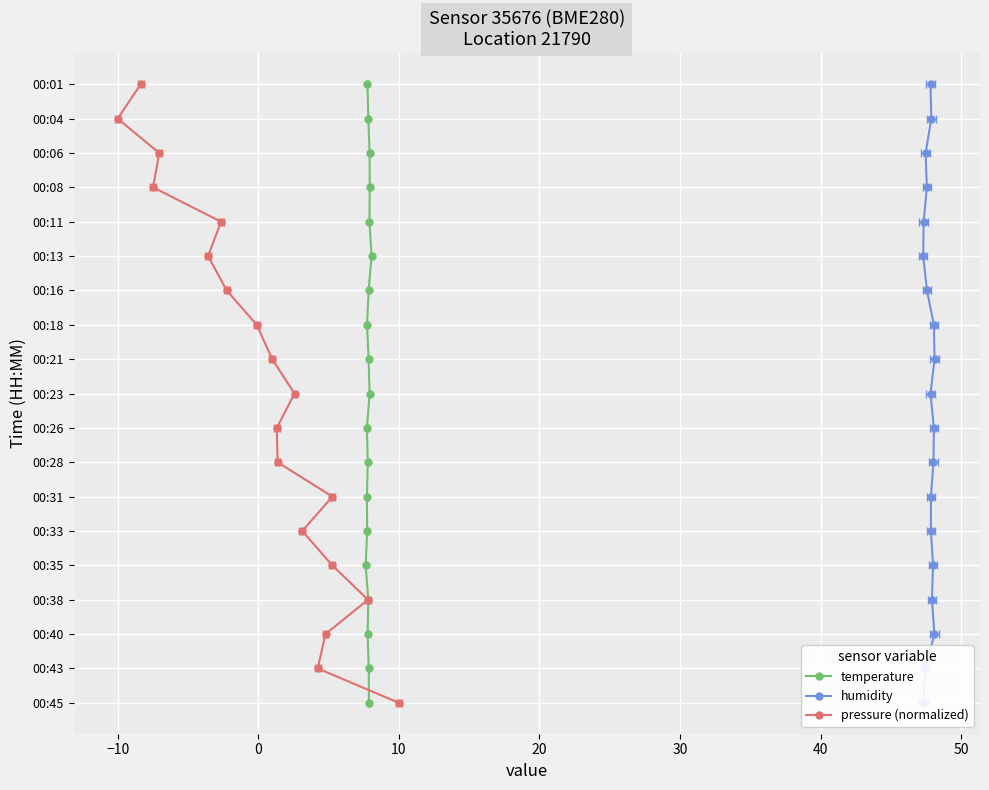

True or false: humidity and temperature intersect in this chart.

False